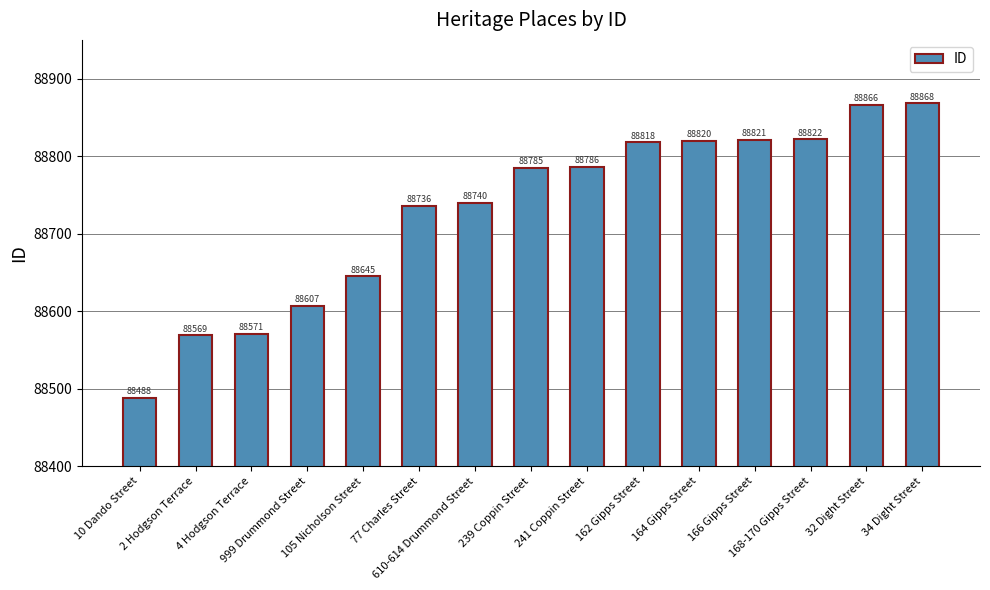

What is the sum of the values at 166 Gipps Street and 999 Drummond Street?

177428